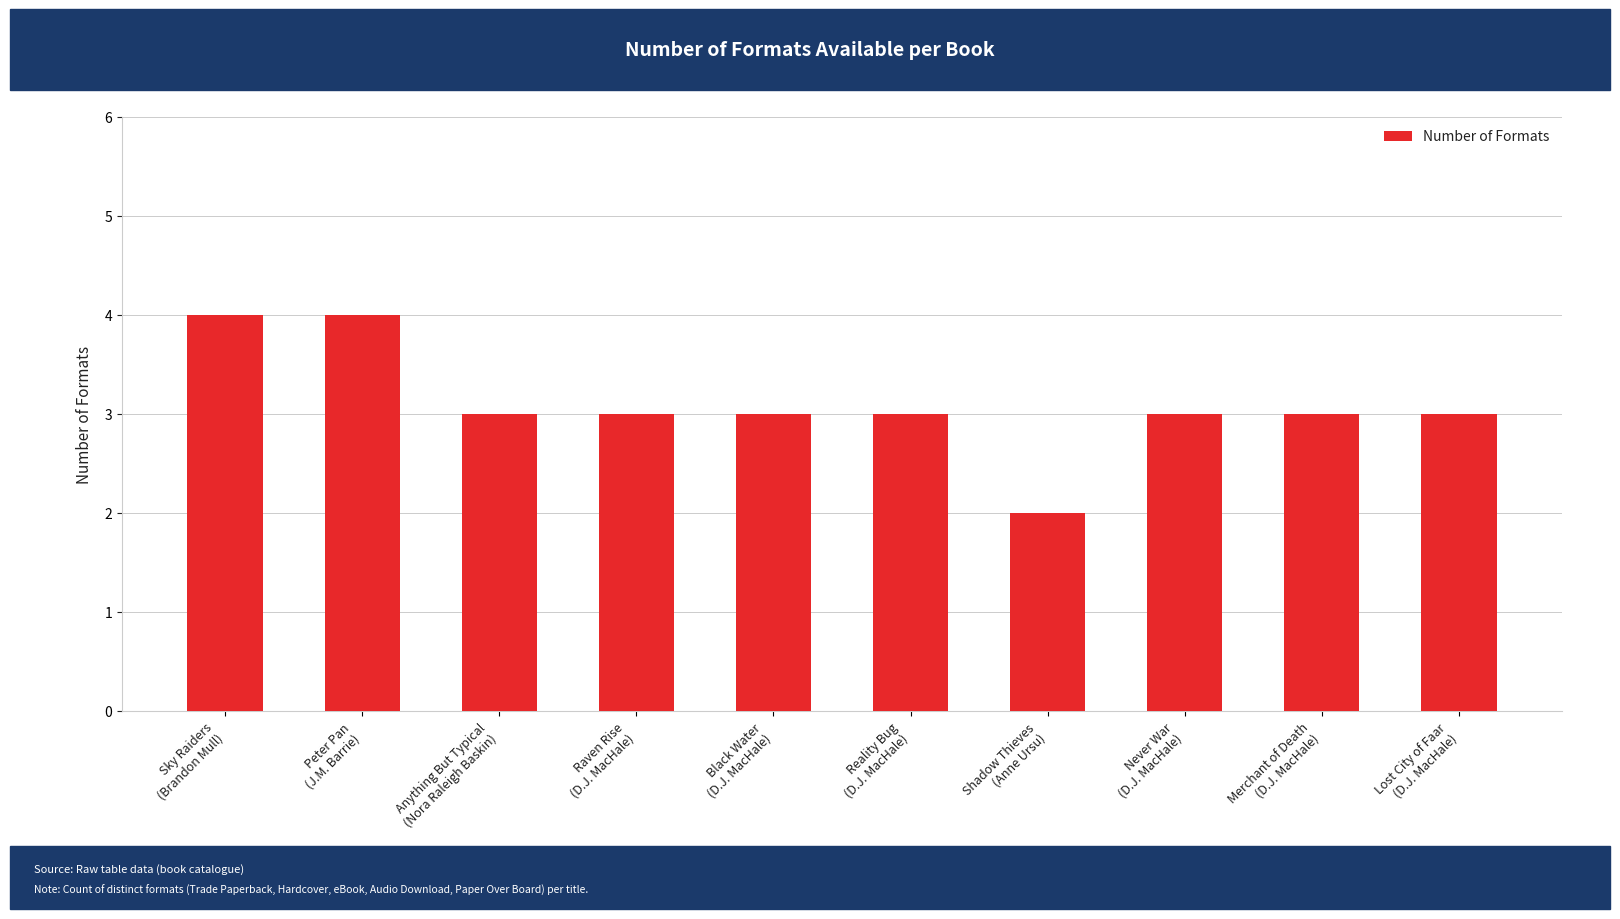

What is the greatest value displayed?

4